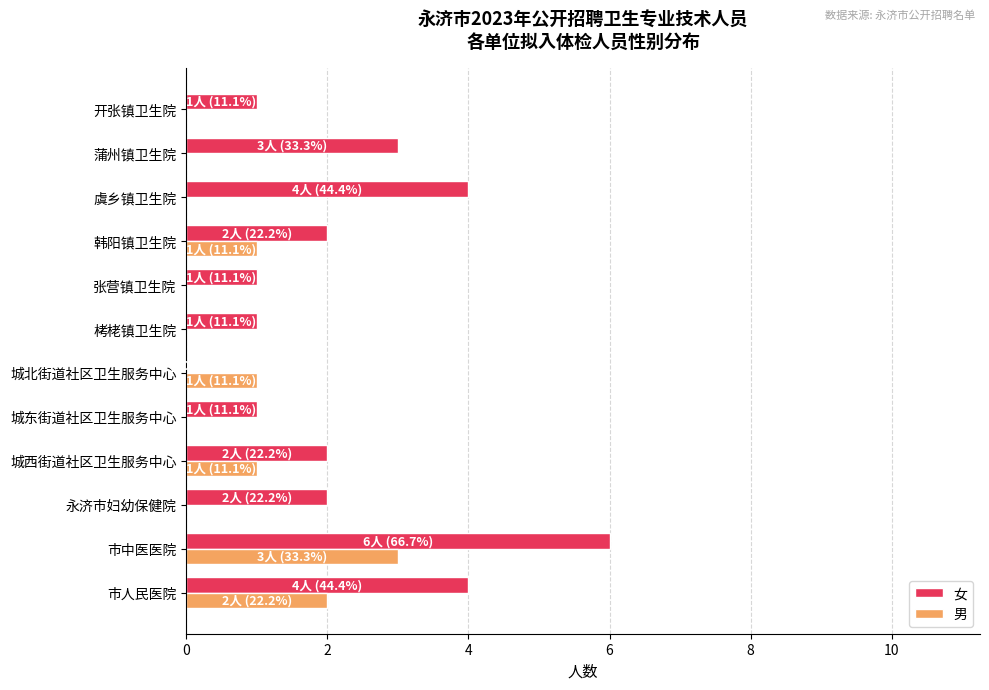

At which label does 女 reach its peak?

市中医医院